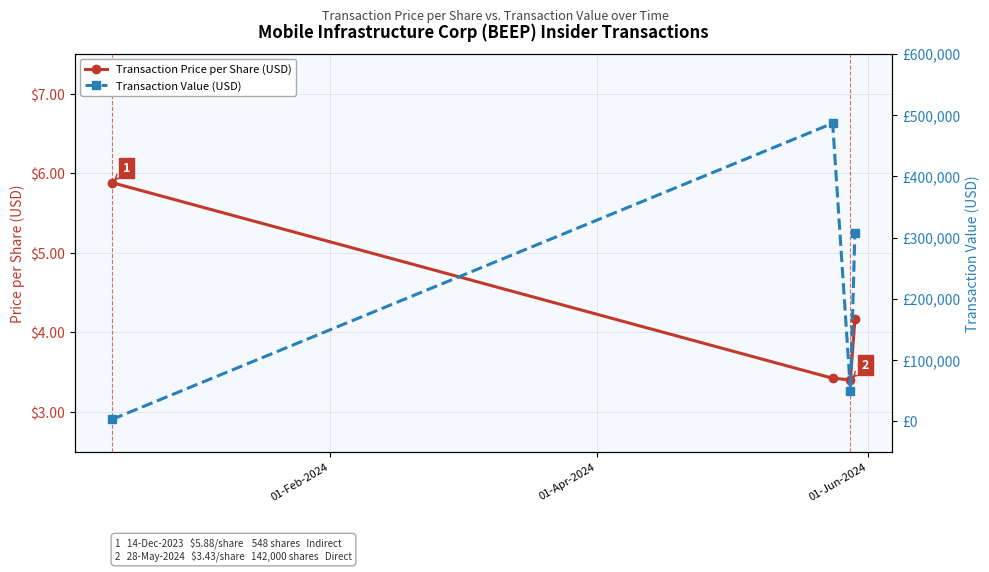

What is the value of the Transaction Price per Share (USD) point at the 4th from the left?

4.2